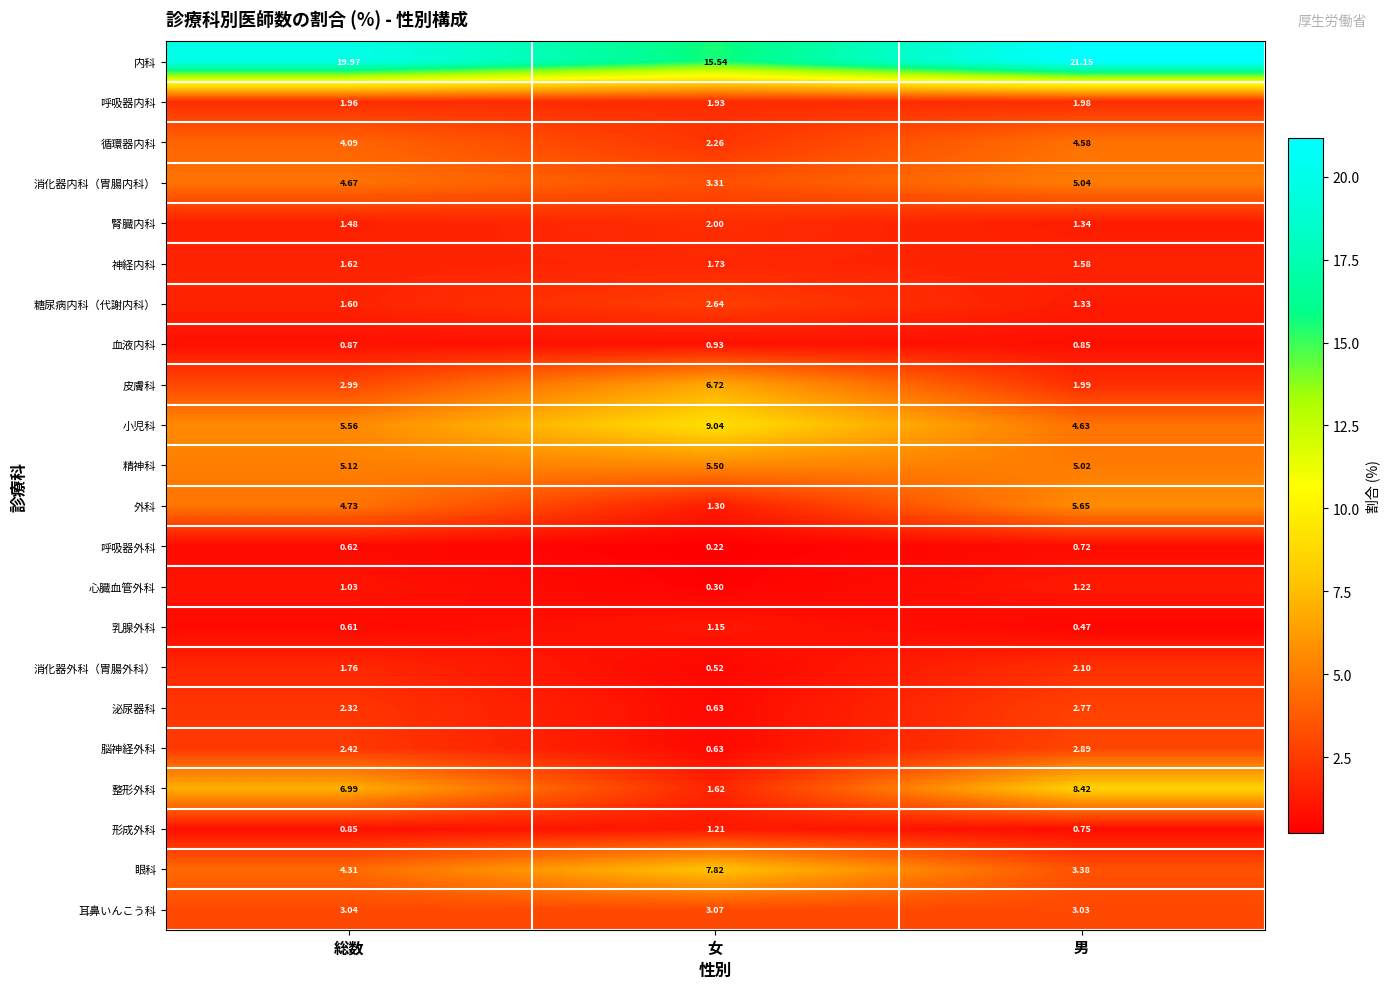

Which series changed the most between 総数 and 男?

整形外科